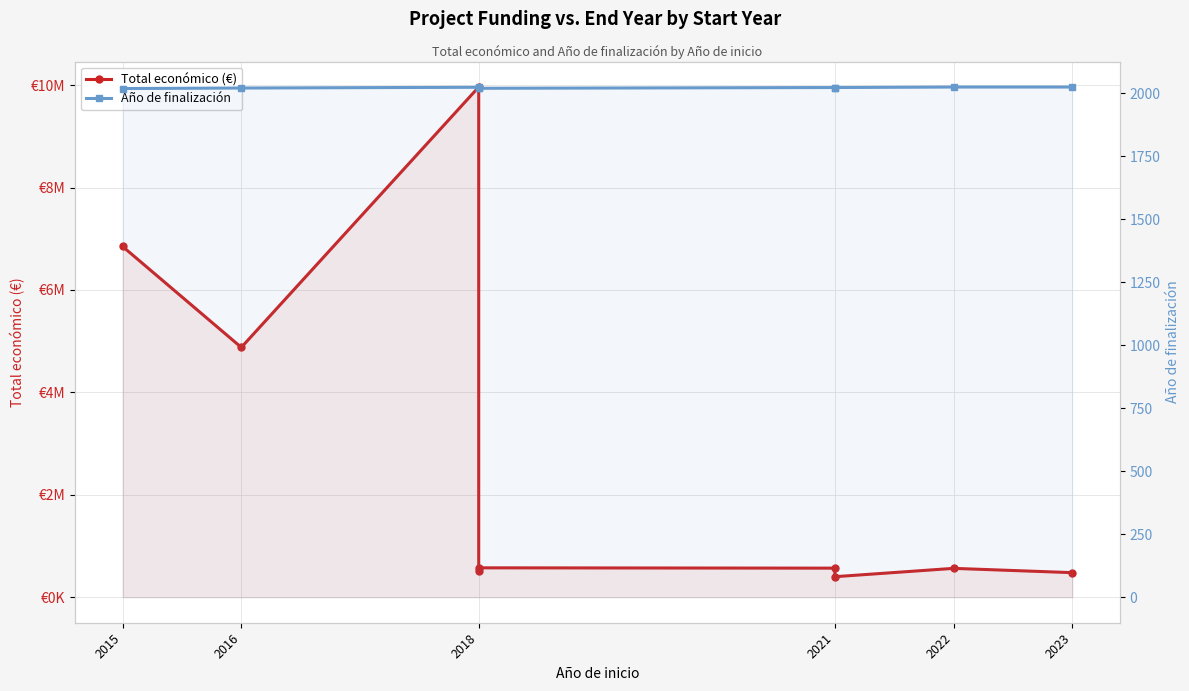

At which category does Total económico (€) reach its first local valley?

2016